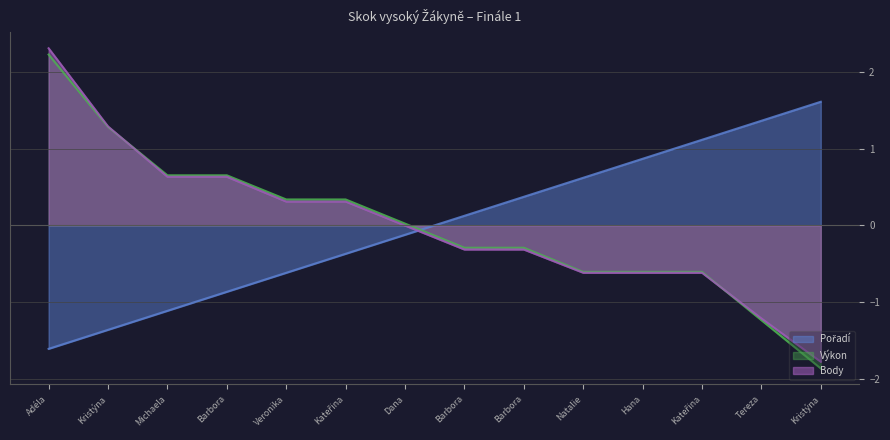

At Michaela, list the series in order from smallest to largest.

Pořadí, Body, Výkon